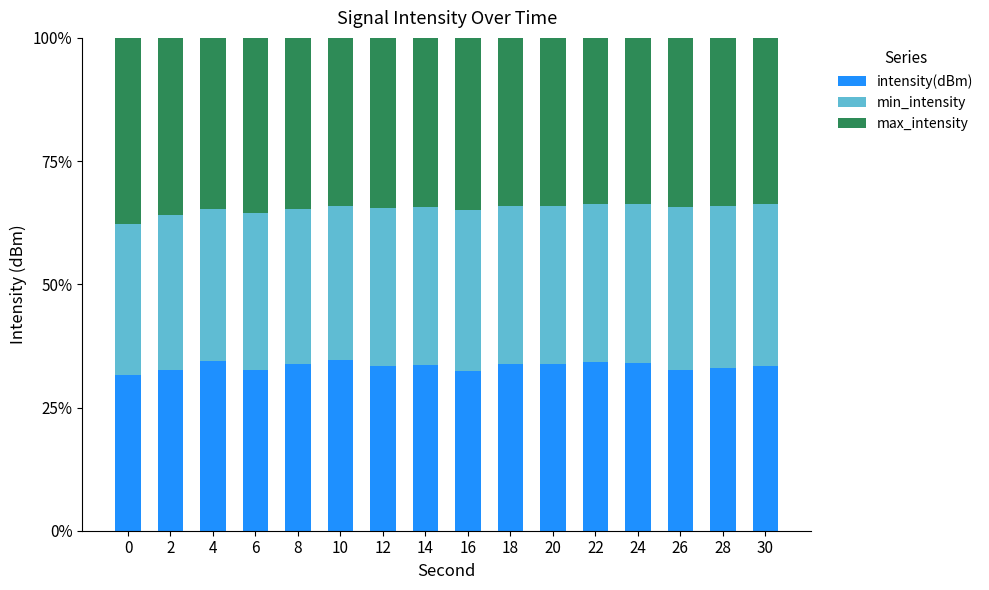

Is it true that intensity(dBm) equals 33.5 at 12?

True